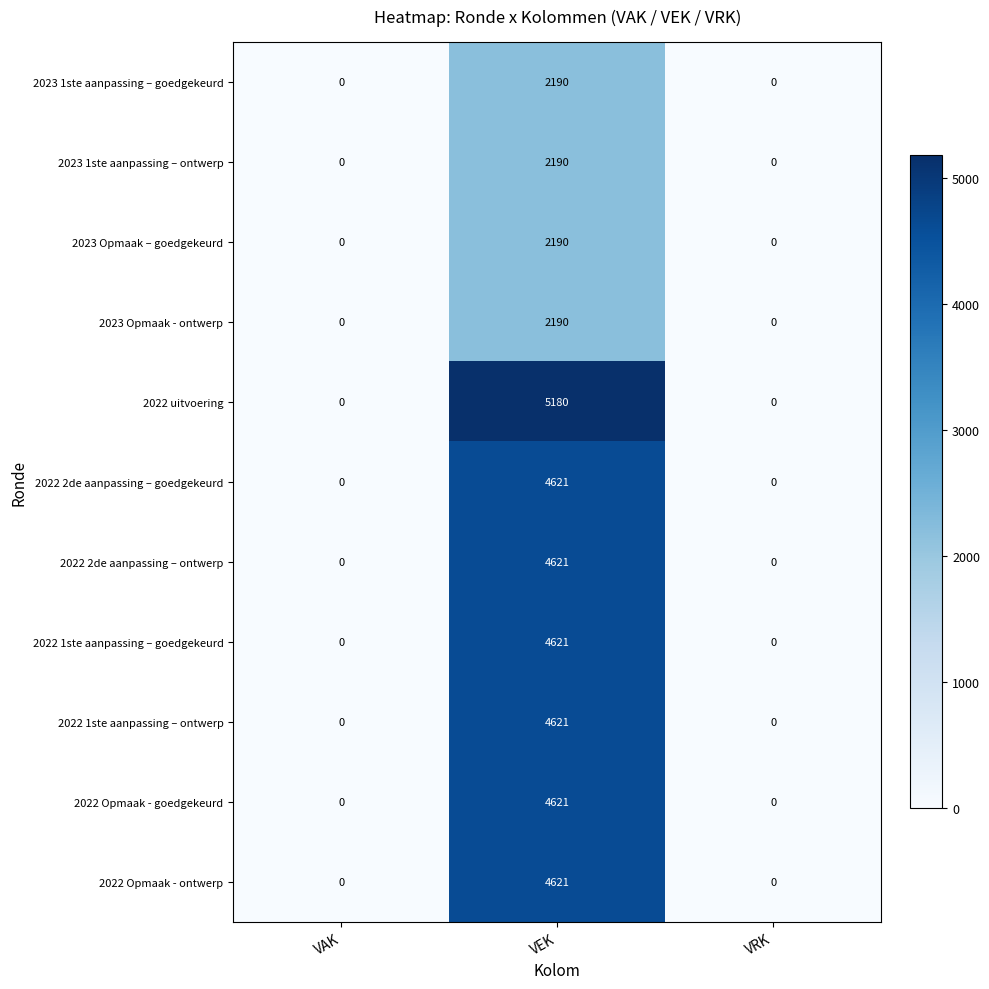

Which label corresponds to the largest value in the chart?

VEK